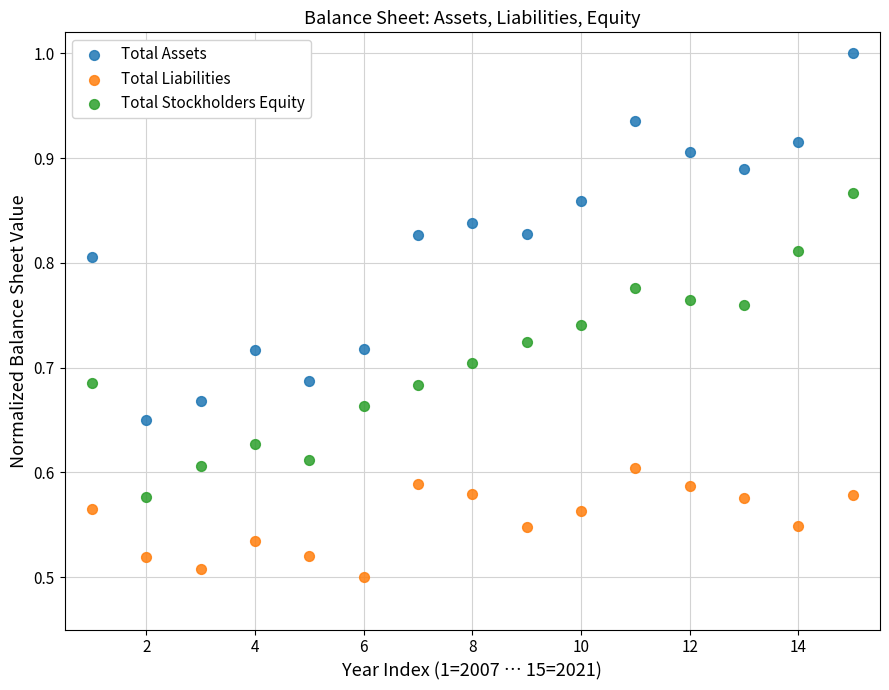

Which series has the largest Y range (max minus min)?

Total Assets